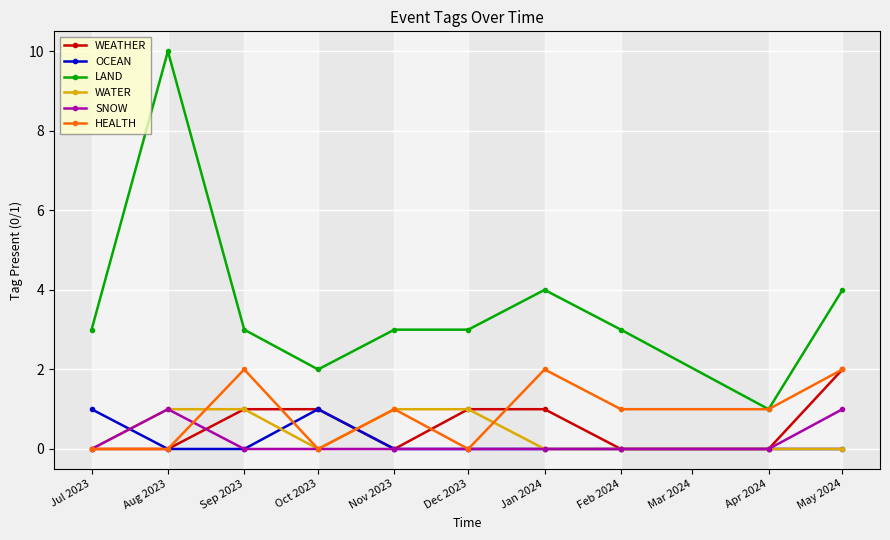

Does the chart have visible grid lines?

Yes